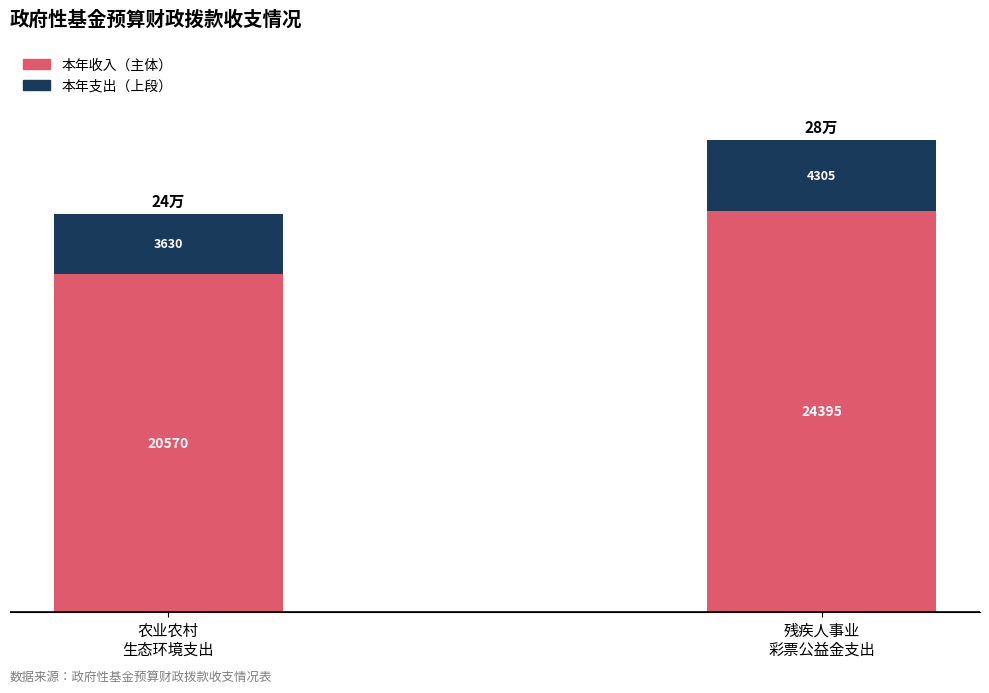

How many data points does each series have?

2